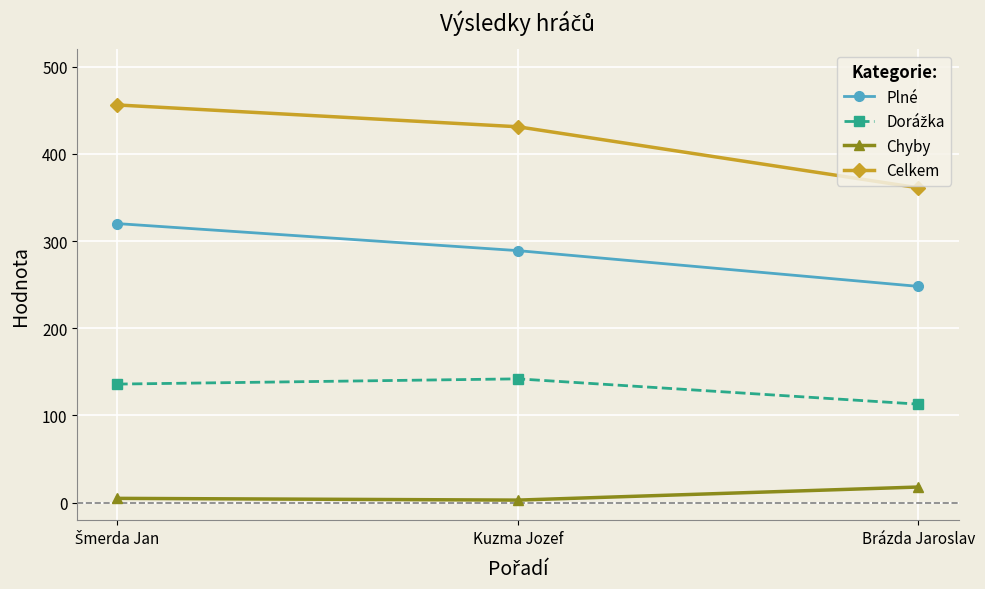

At how many categories does at least one series exceed 309?

3